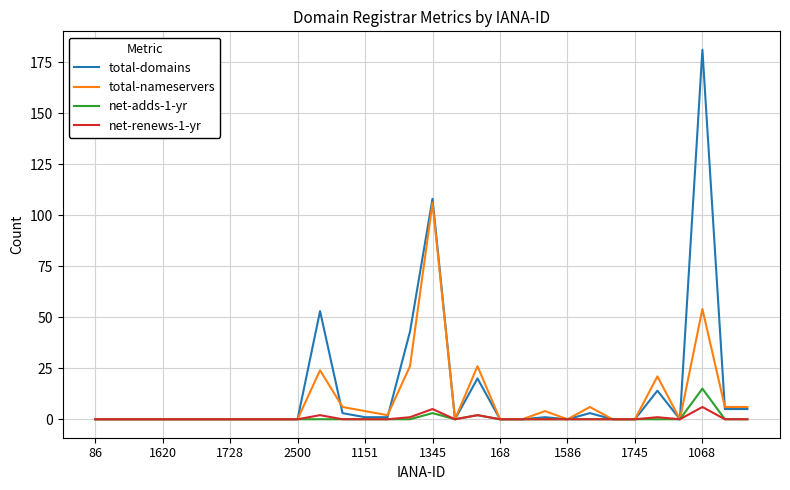

Which series has the largest range (max minus min)?

total-domains